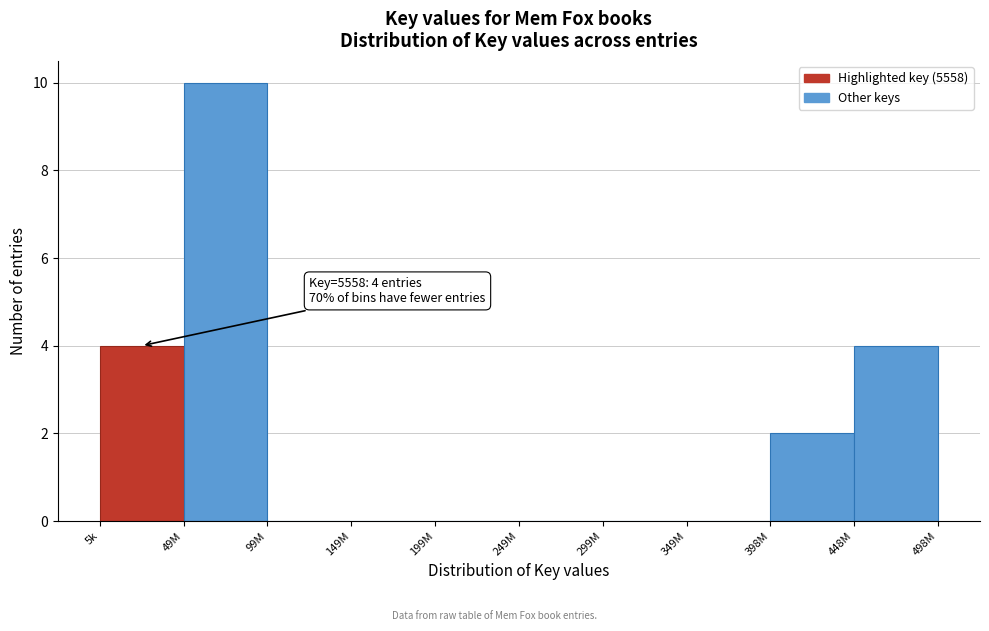

Reading left to right, transcribe all the data shown in this chart.

5k=4	49M=10	99M=0	149M=0	199M=0	249M=0	299M=0	349M=0	398M=2	448M=4